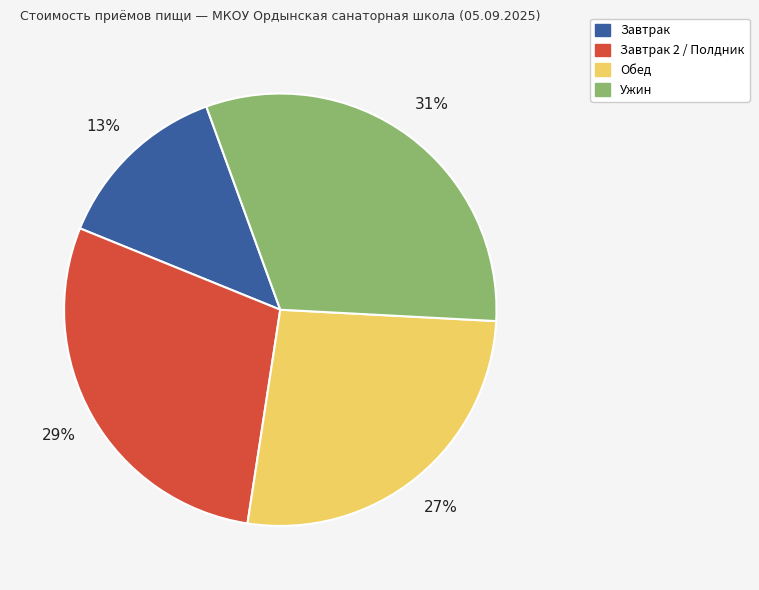

Is there any slice that represents more than half of the pie?

No